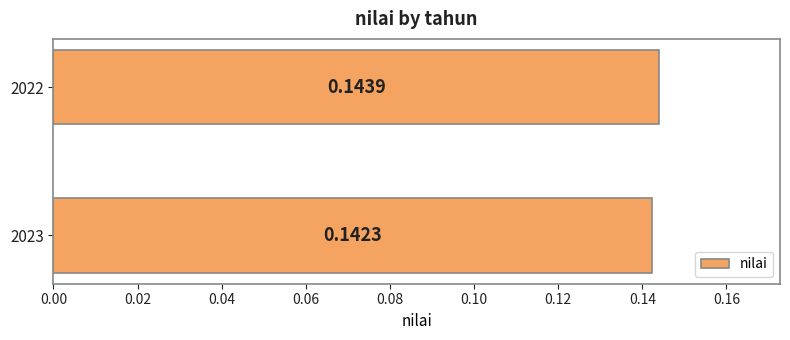

How many categories are shown in the chart?

2